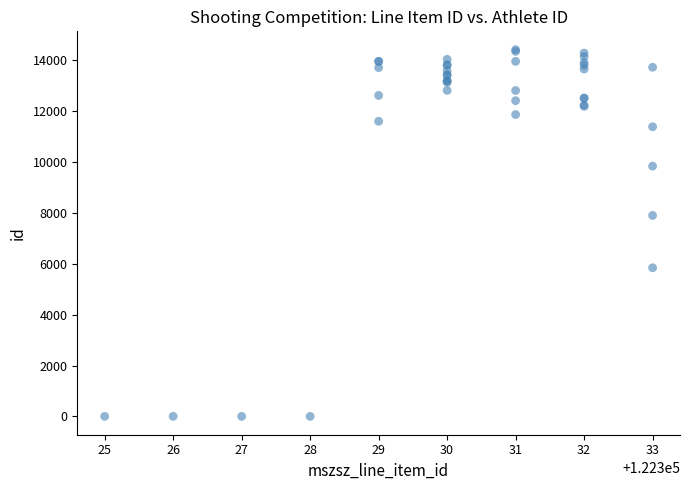

What Y value in the scatter plot is closest to 7211?

7904